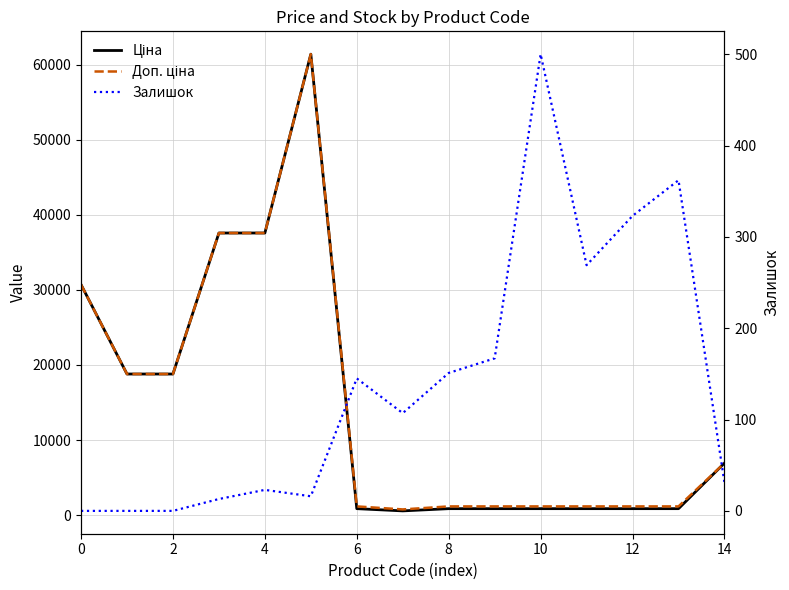

What is the maximum value shown in the chart?

61434.3